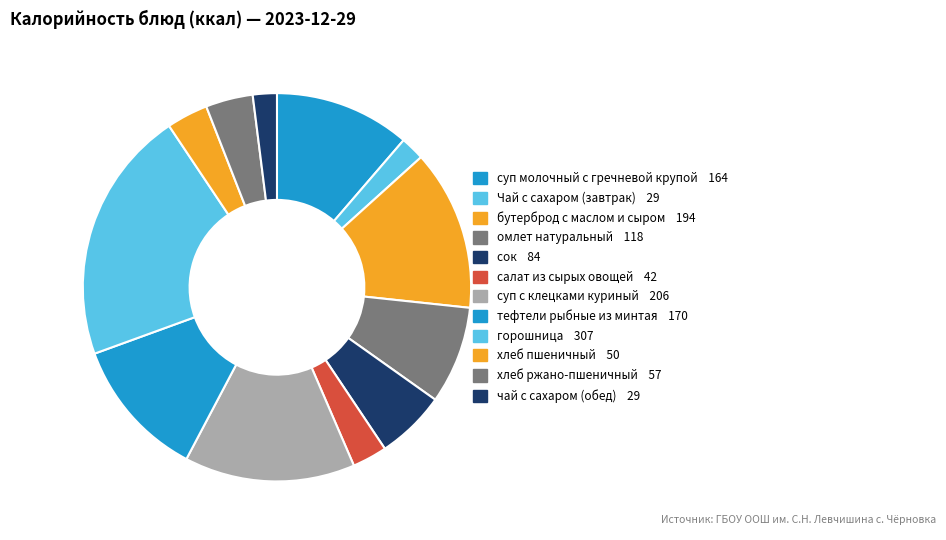

Does any single category account for the majority?

No